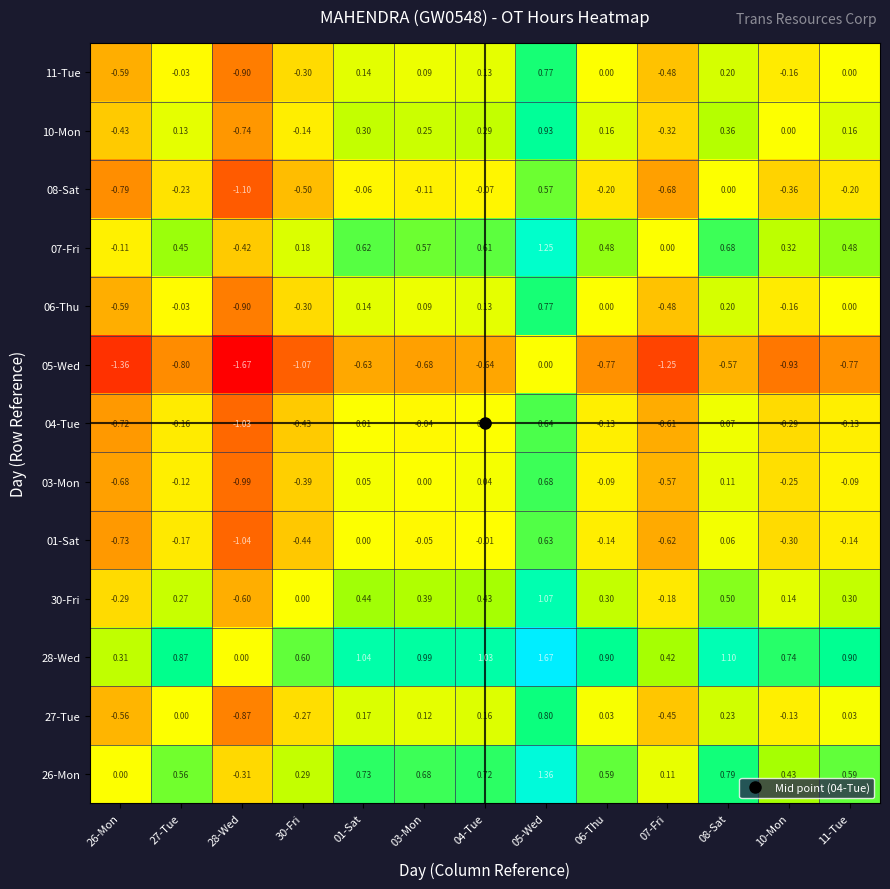

How many categories are shown in the chart?

13